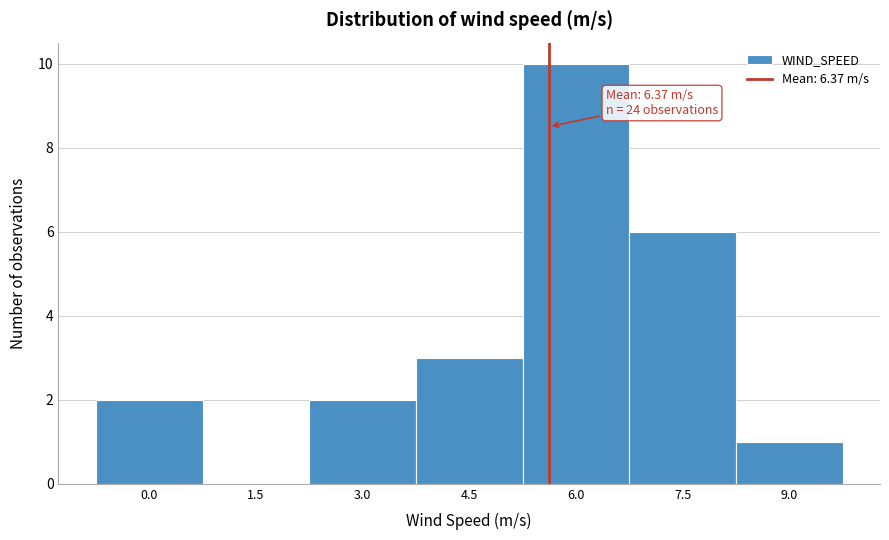

Reading right to left, list all the values displayed in this chart.

9.0=1	7.5=6	6.0=10	4.5=3	3.0=2	1.5=0	0.0=2